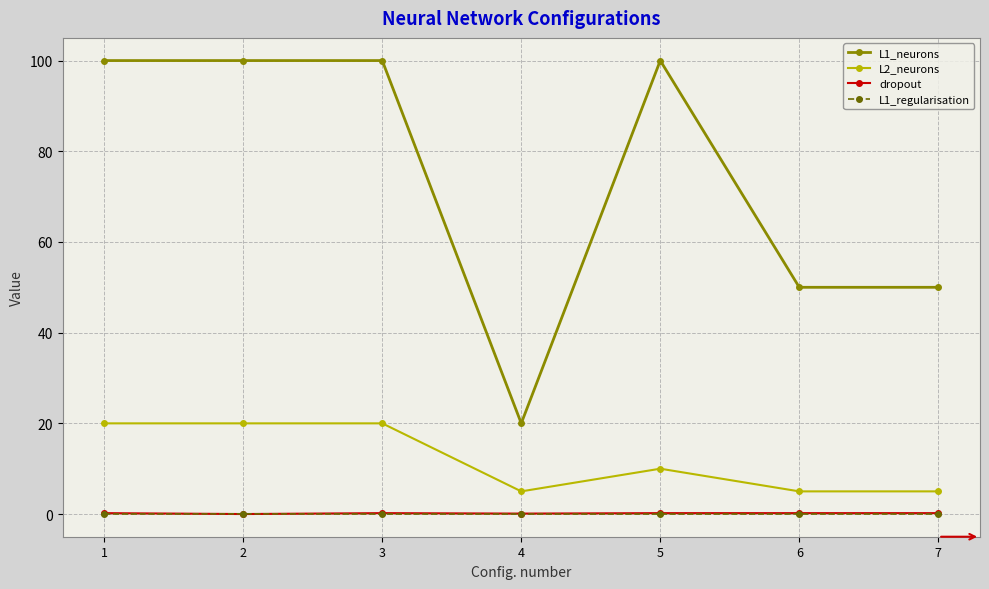

True or false: dropout and L2_neurons cross at least once.

False